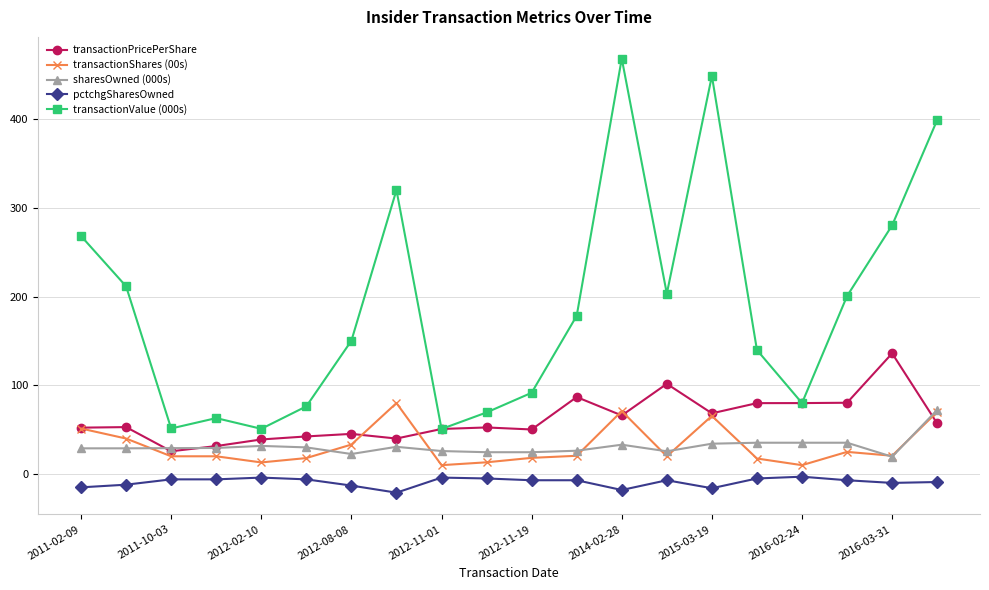

True or false: pctchgSharesOwned and sharesOwned (000s) cross at least once.

False